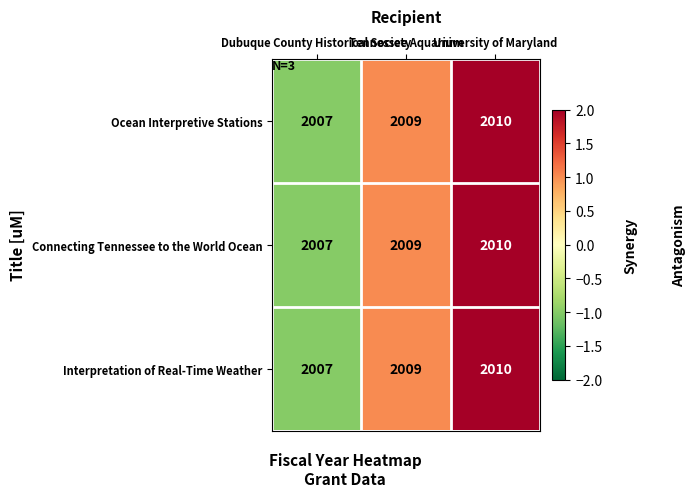

Count the Connecting Tennessee to the World Ocean values in the range 2007 to 2010.

3